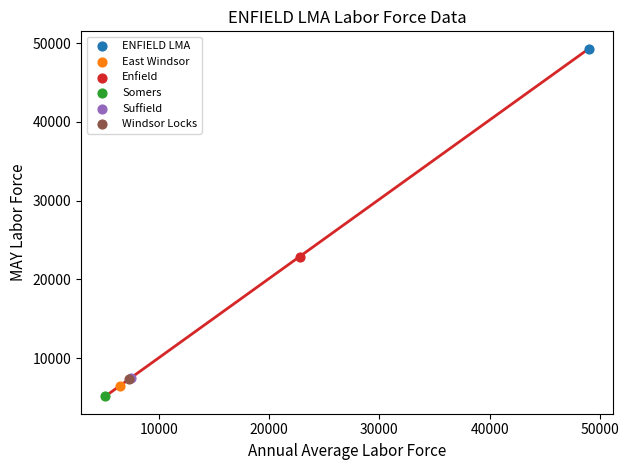

What are all the series names shown in the legend?

ENFIELD LMA, East Windsor, Enfield, Somers, Suffield, Windsor Locks